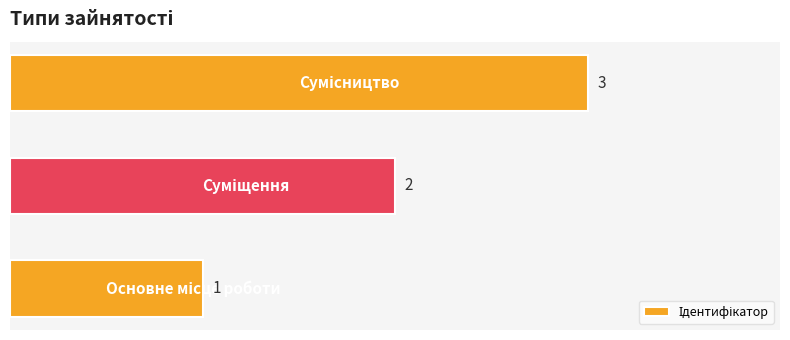

What is the sum of all values?

6